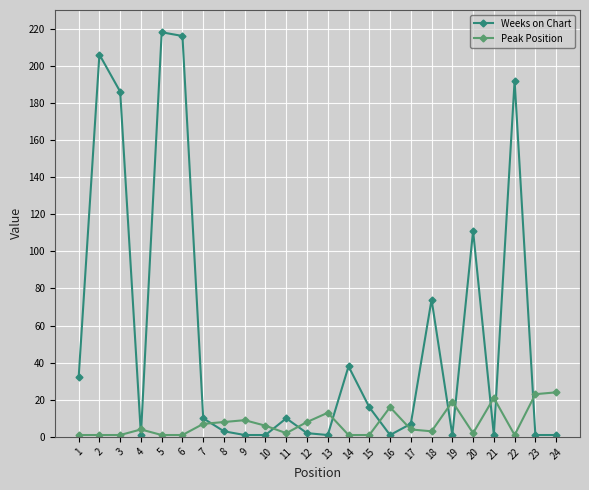

Count the number of data series in this chart.

2